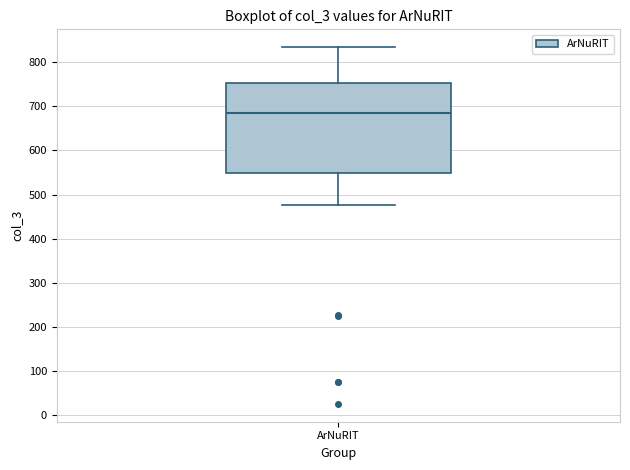

Transcribe this box plot: give where the median line is, the range the box spans, and where the two whiskers end, as read against the y-axis. The values are not printed on the chart, so give them approximately, as read against the axis.

median 690, box 550 to 750, whiskers 480 to 830